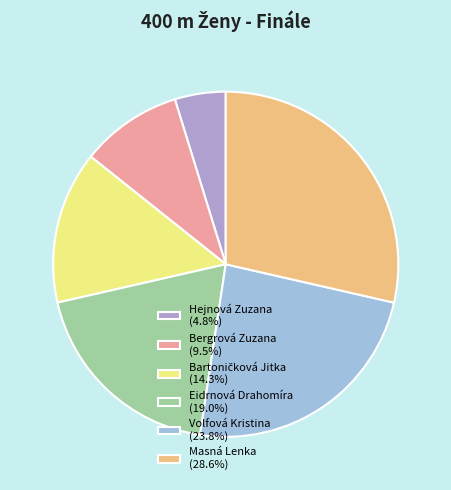

Does any single category account for the majority?

No